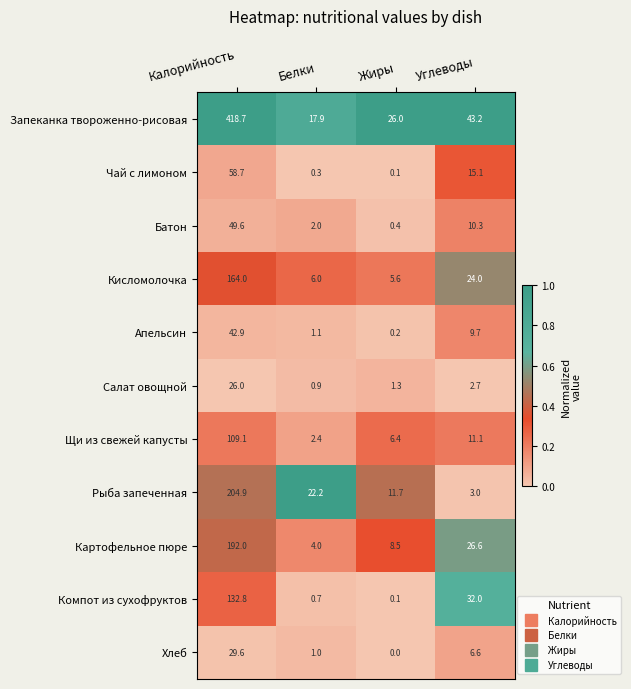

The value of Хлеб at Белки is 0.4. True or false?

False